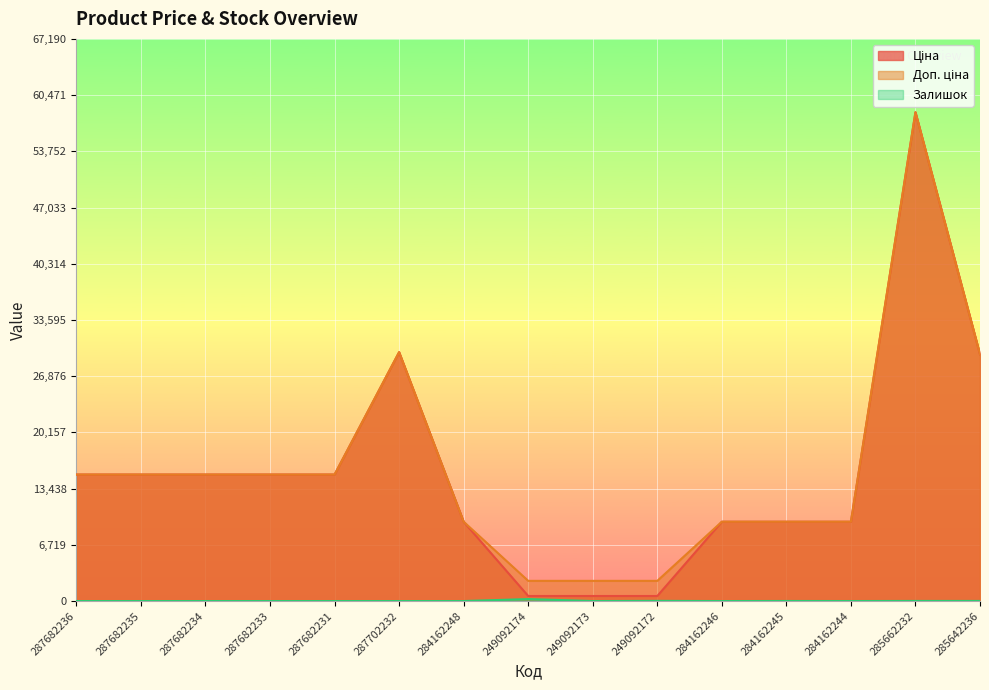

Is it true that Залишок equals 80.1 at 249092174?

False